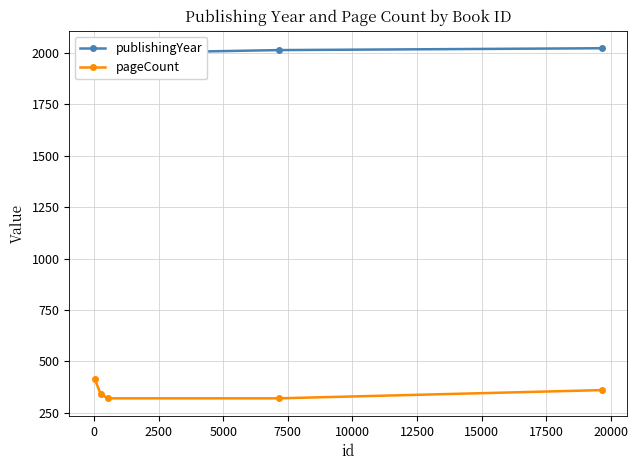

True or false: pageCount has more than 0 points higher than both neighbors.

False